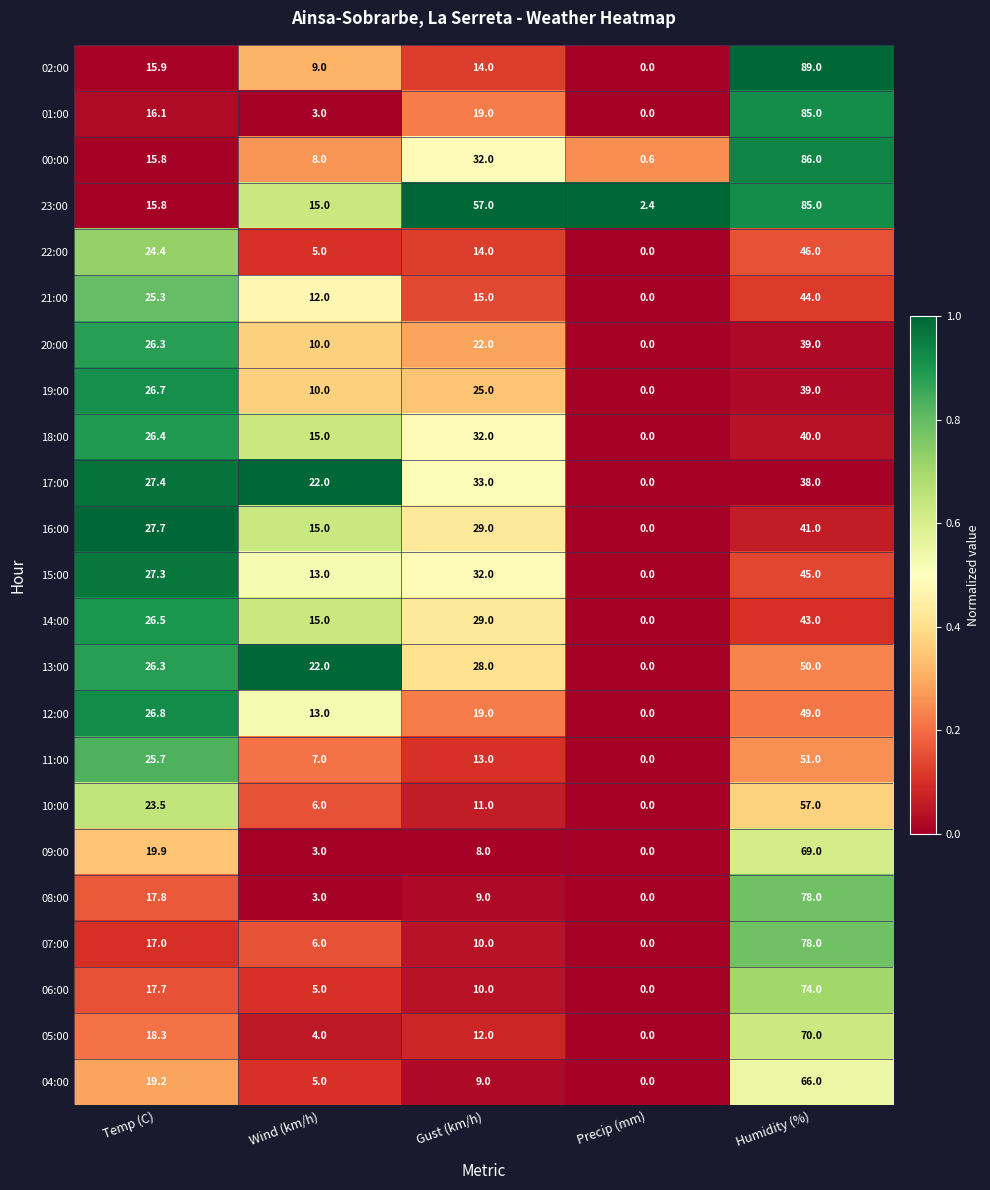

Which label corresponds to the smallest value in the chart?

Precip (mm)